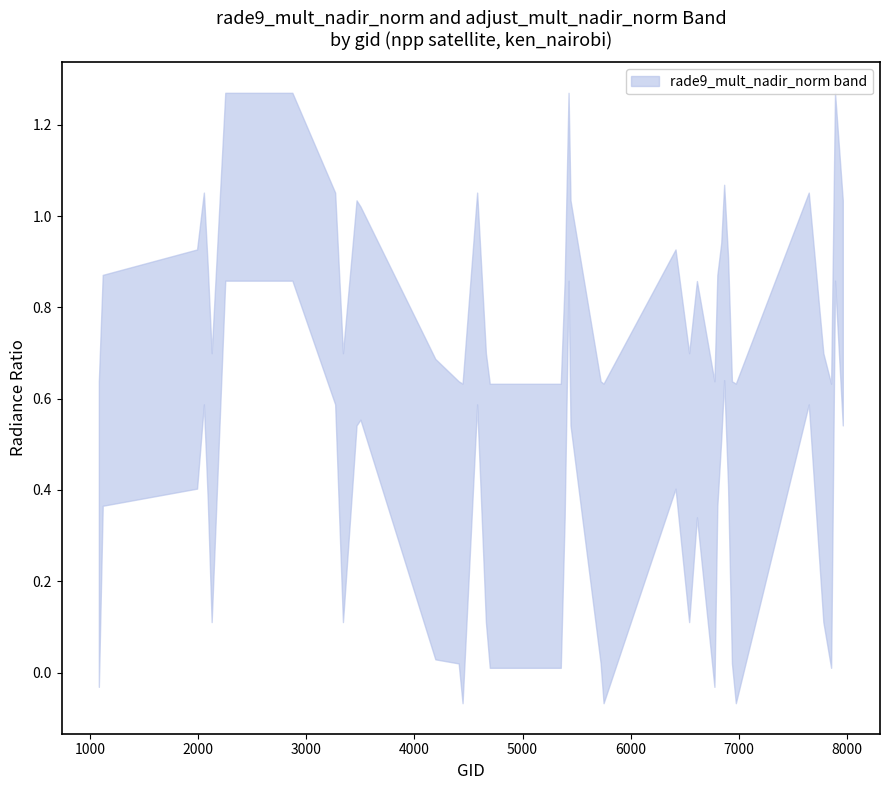

Which series changed the most between 10 and 35?

upper